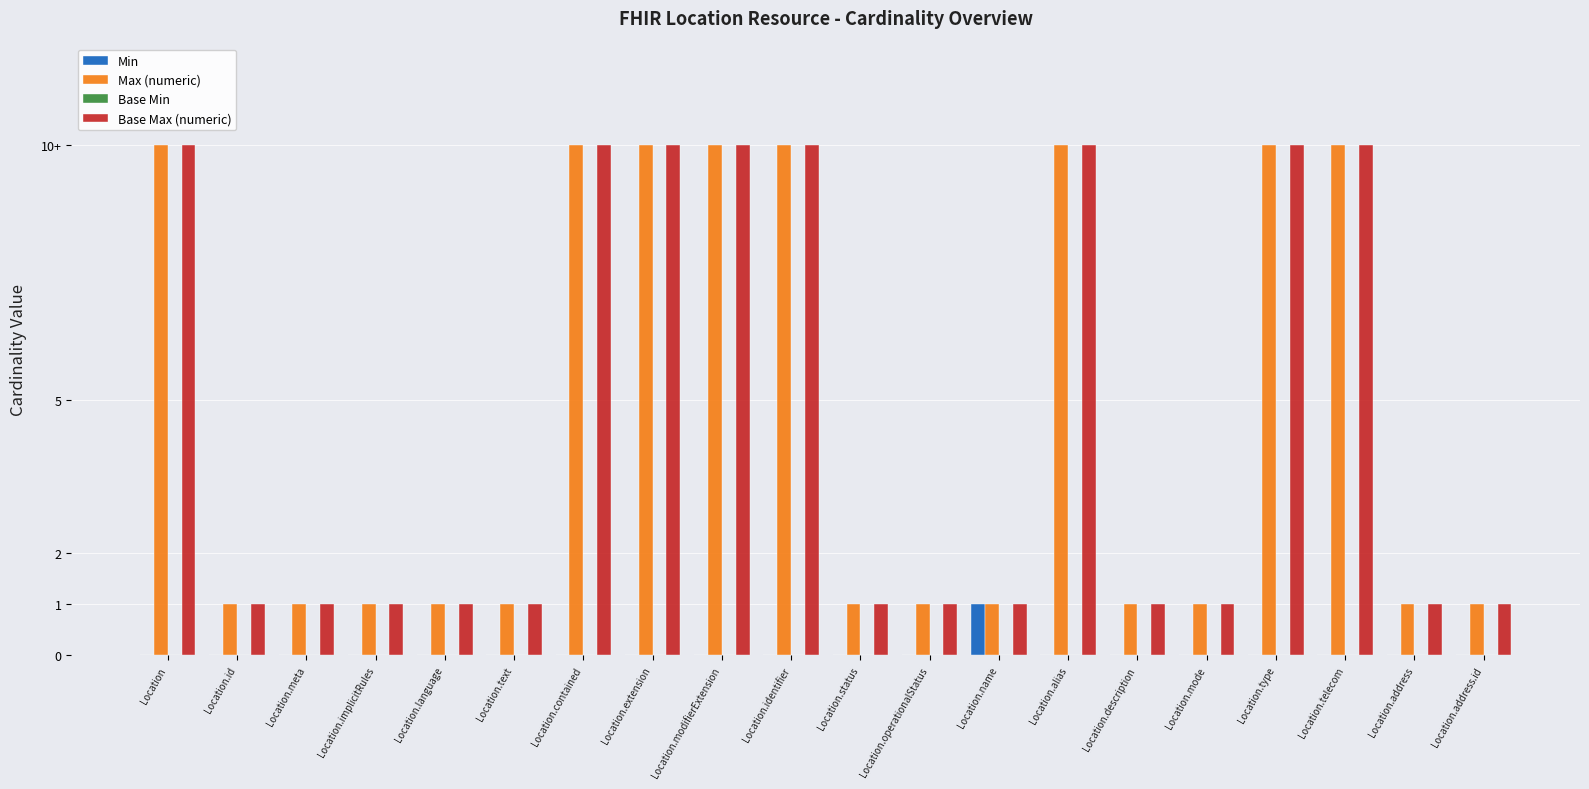

Does the chart contain stacked bars?

No